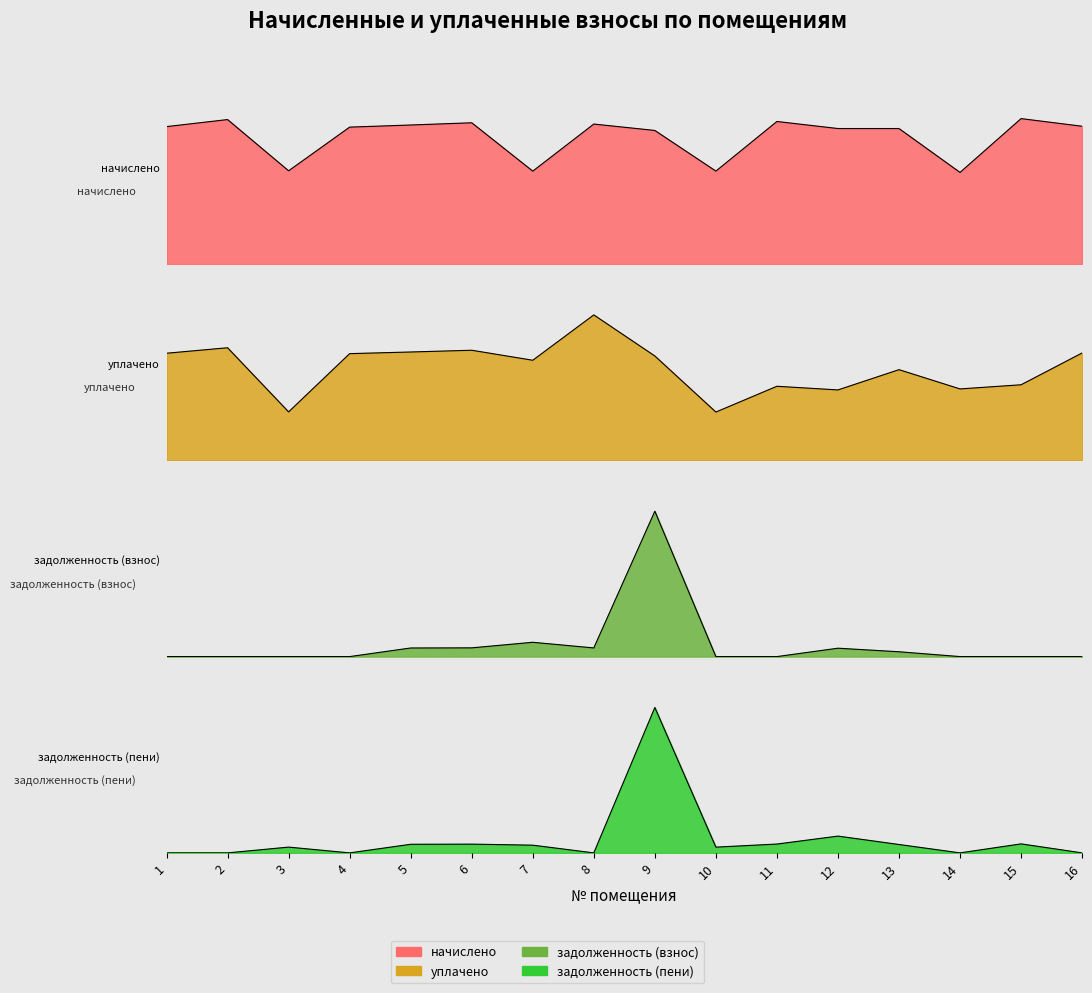

What is the spread (max minus min) of values at 13?

1253.1